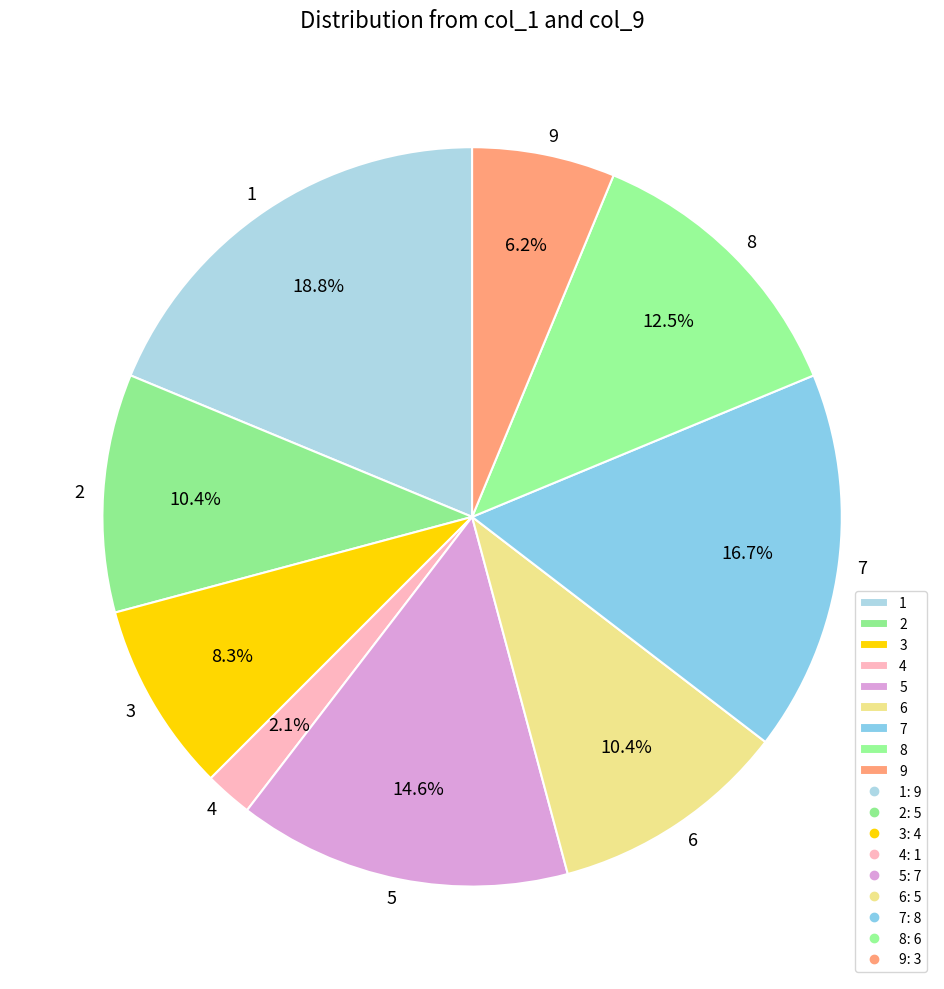

Does any single category account for the majority?

No